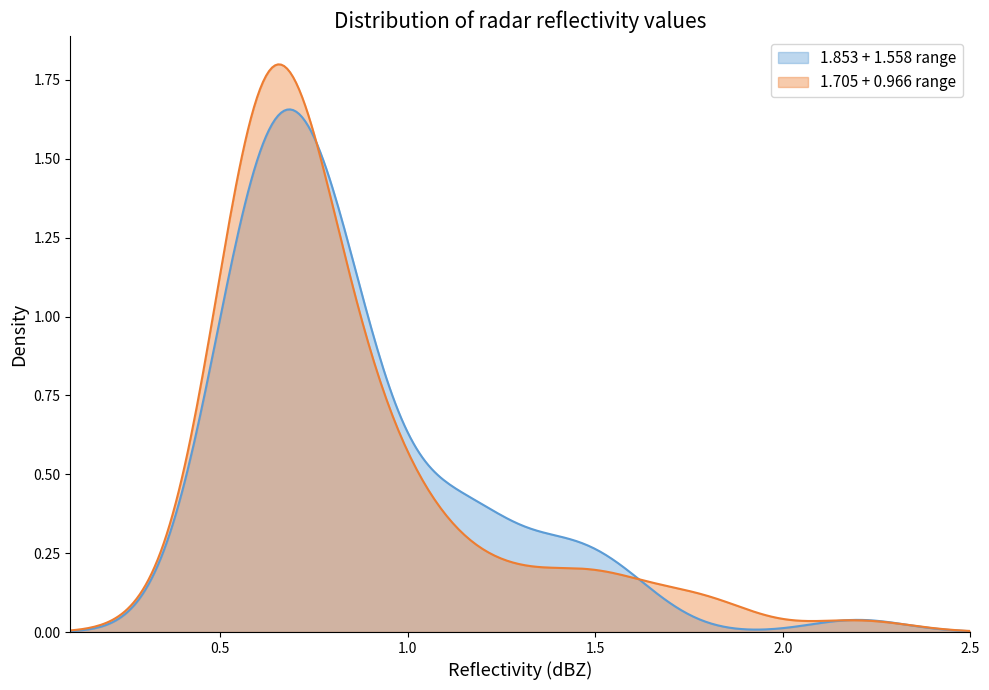

Rank the series by their maximum value, from lowest to highest.

1.853 + 1.558 range, 1.705 + 0.966 range